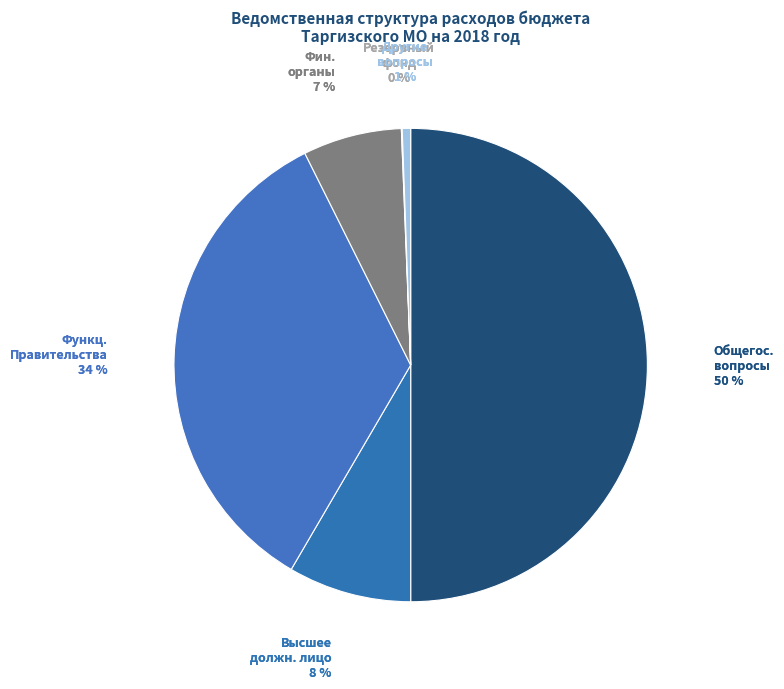

Is Другие общегосударственные вопросы the majority of the pie?

No